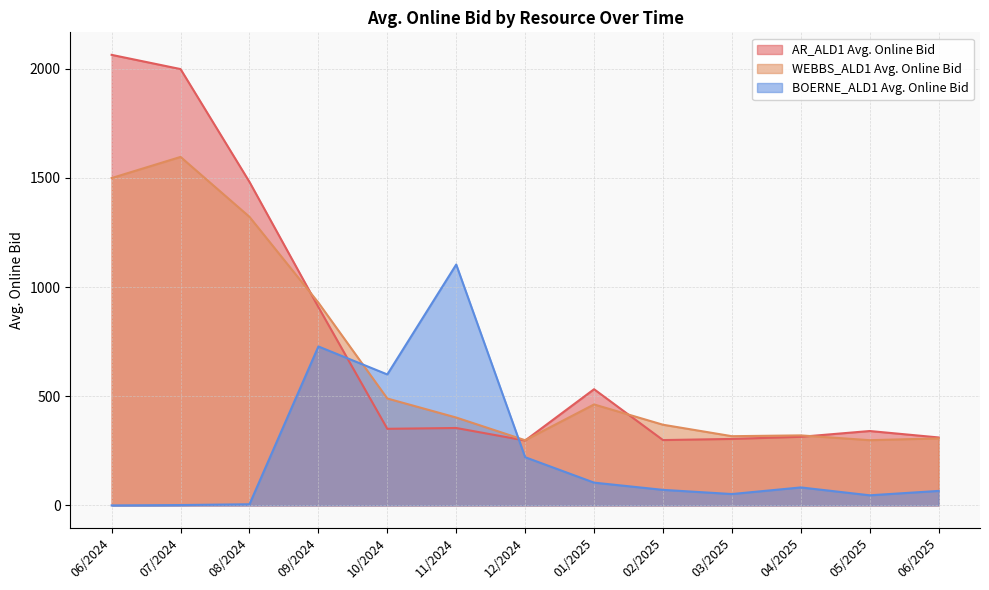

Rank the series at 06/2024 from highest to lowest value.

AR_ALD1 Avg. Online Bid, WEBBS_ALD1 Avg. Online Bid, BOERNE_ALD1 Avg. Online Bid